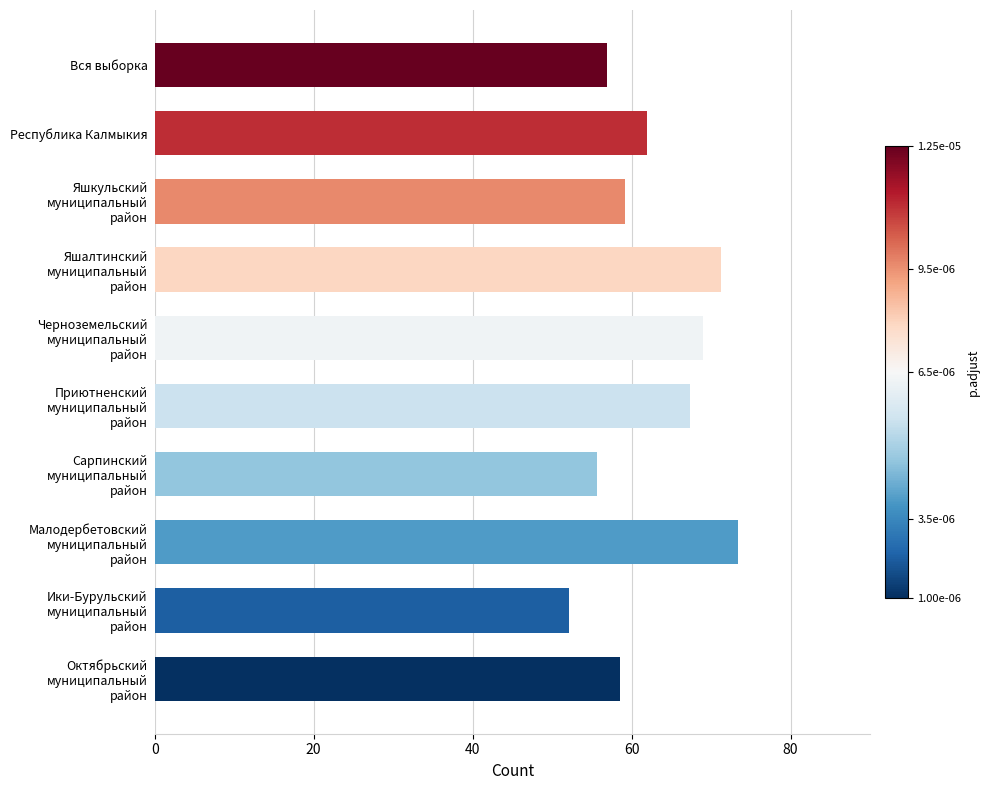

Which label corresponds to the smallest value in the chart?

Ики-Бурульский
муниципальный
район